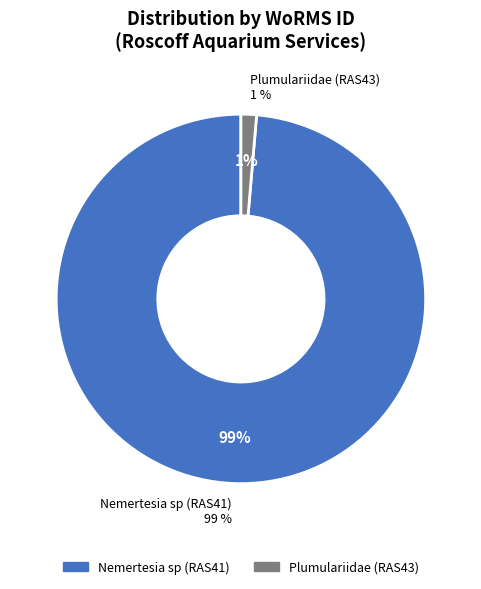

To the nearest percent, what portion does Plumulariidae (RAS43) represent?

1%